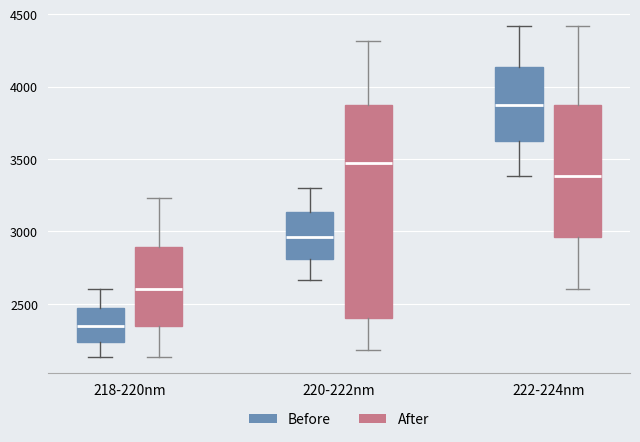

Which box is the tallest, from its lower edge to its upper edge?

220-222nm (After)